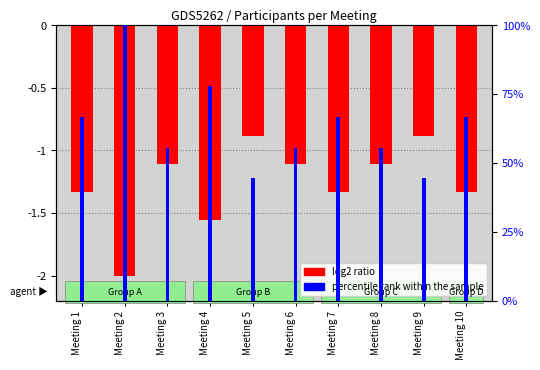

List the labels in order of value, largest first.

Meeting 5, Meeting 9, Meeting 3, Meeting 6, Meeting 8, Meeting 1, Meeting 7, Meeting 10, Meeting 4, Meeting 2